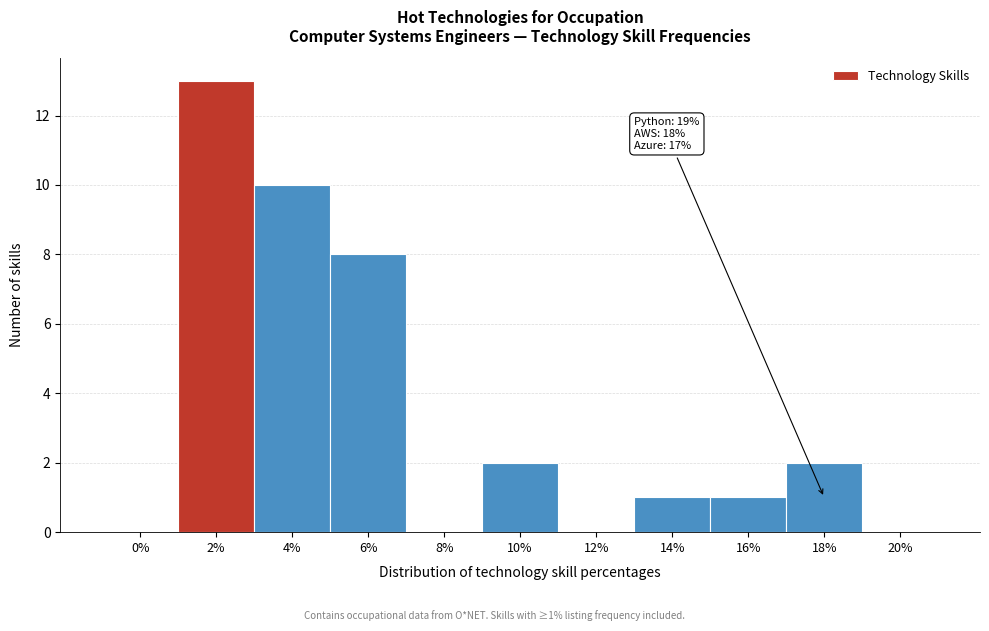

Reading left to right, transcribe all the data shown in this chart.

0%=0	2%=13	4%=10	6%=8	8%=0	10%=2	12%=0	14%=1	16%=1	18%=2	20%=0